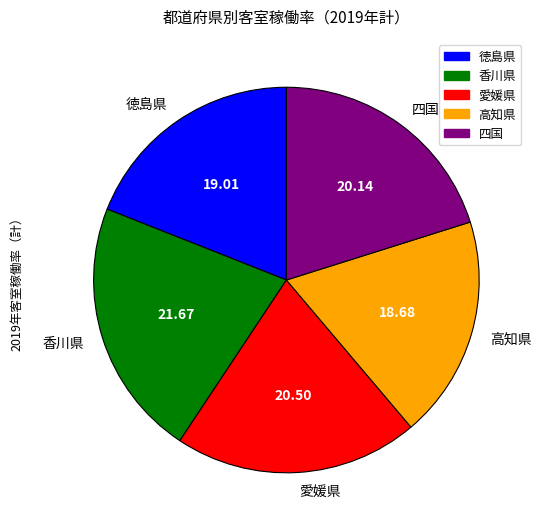

Do 愛媛県 and 高知県 together represent more than half of the pie?

No